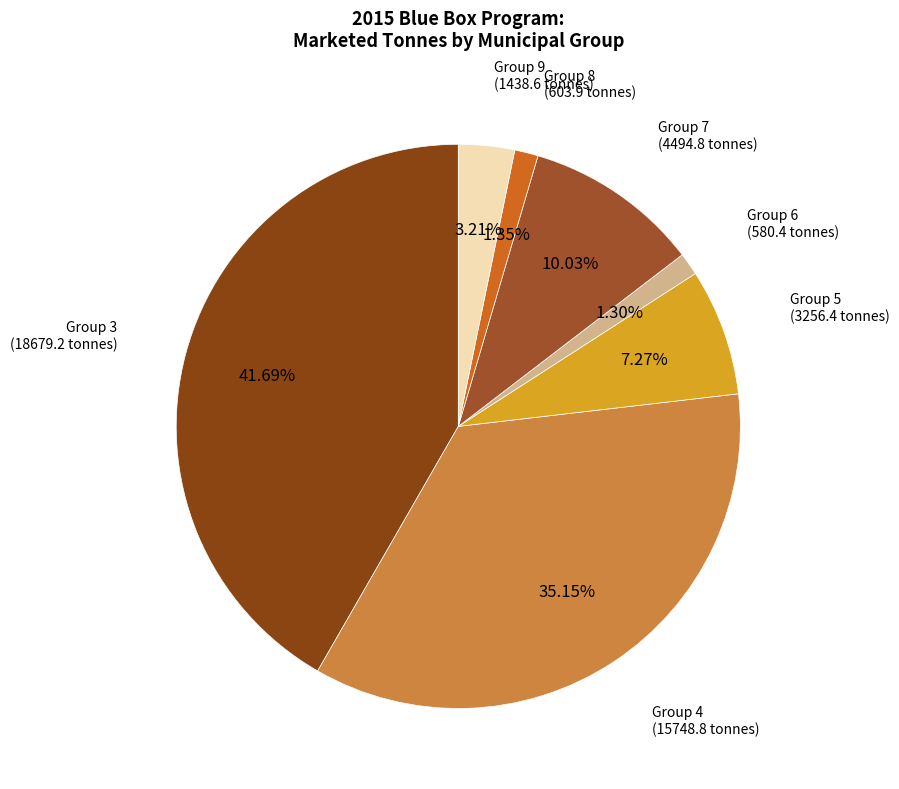

What portion of the pie excludes Group 8?

98.7%